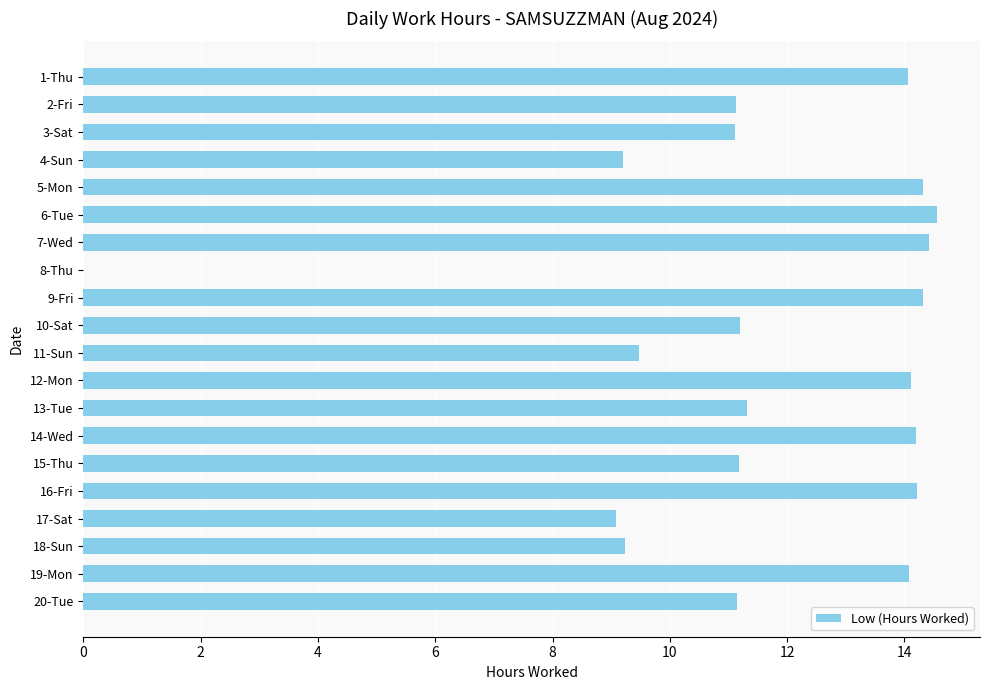

Between 2-Fri and 7-Wed, which is larger?

7-Wed